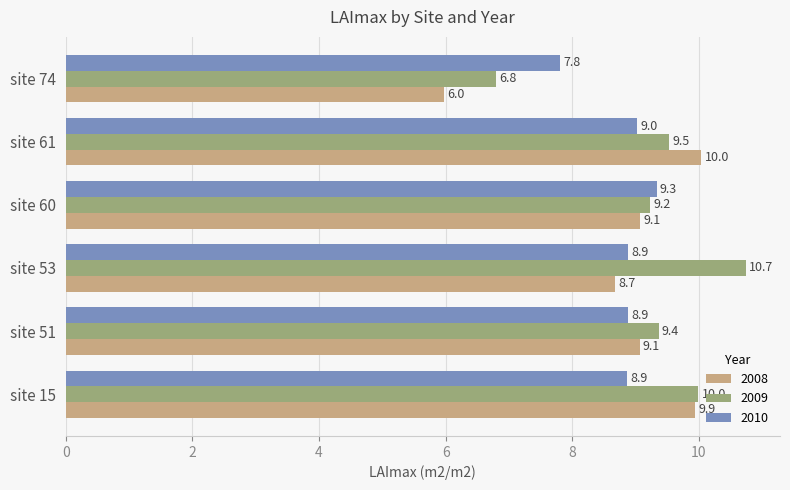

The 2008 series shows 5.5 at site 15. True or false?

False